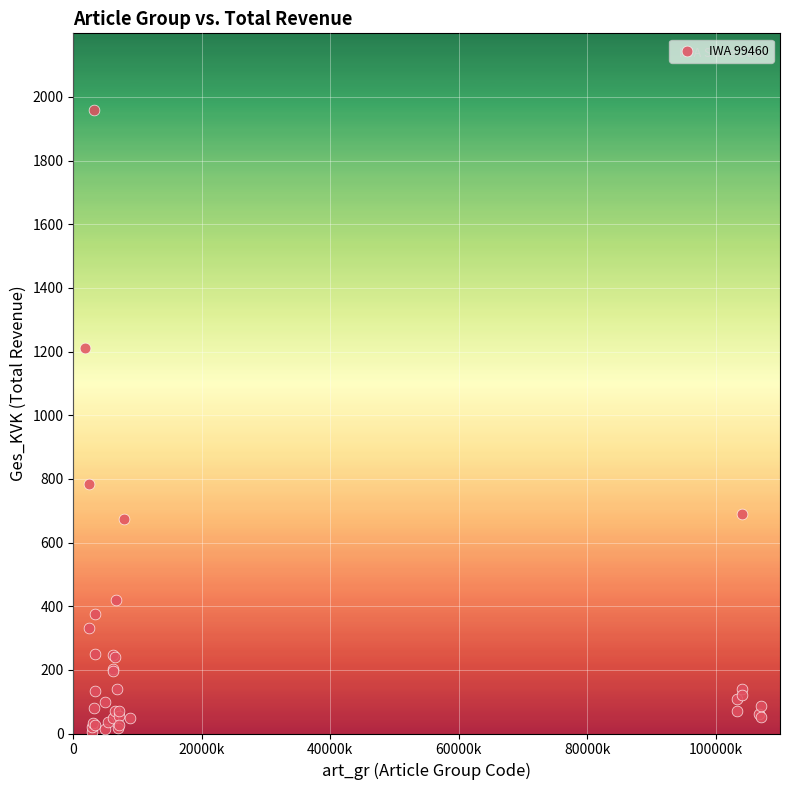

What Y value in the scatter plot is closest to 982?

783.9